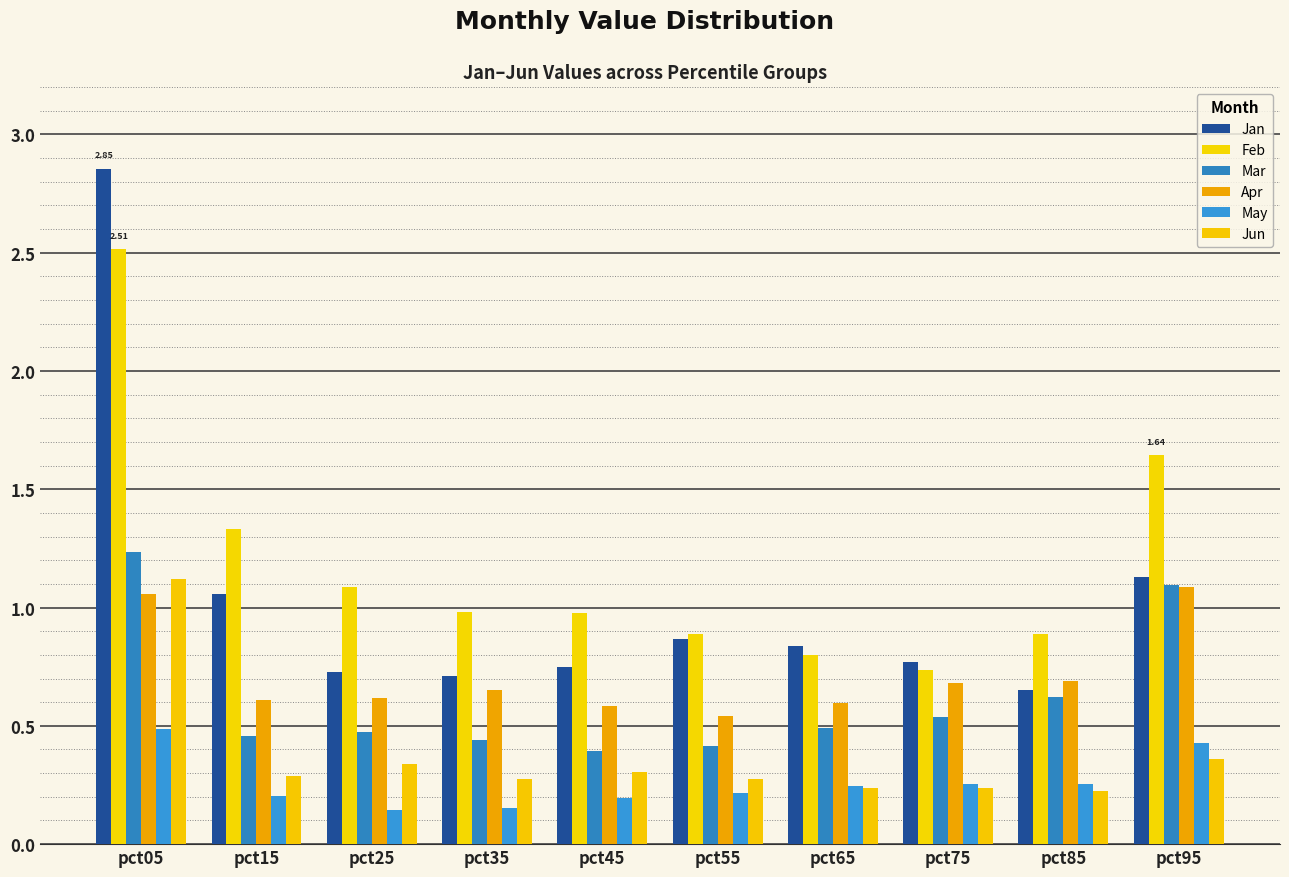

At which category is the sum across all series the highest?

pct05